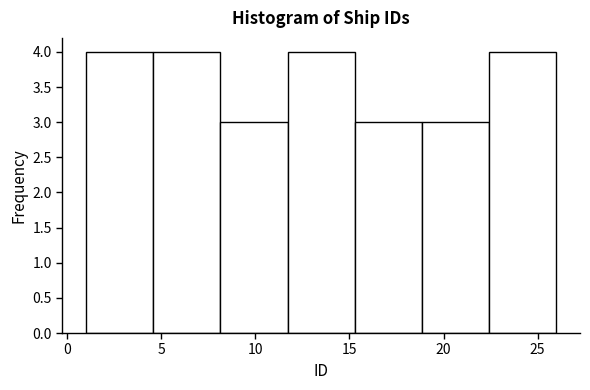

Reading left to right, list every bar in this chart as the range it spans on the x-axis followed by its height. Neither the bar edges nor the heights are printed on the chart, so give them approximately, as read against the axes.

1.0 to 4.5: 4
4.5 to 8.0: 4
8.0 to 11.5: 3
11.5 to 15.5: 4
15.5 to 19.0: 3
19.0 to 22.5: 3
22.5 to 26.0: 4